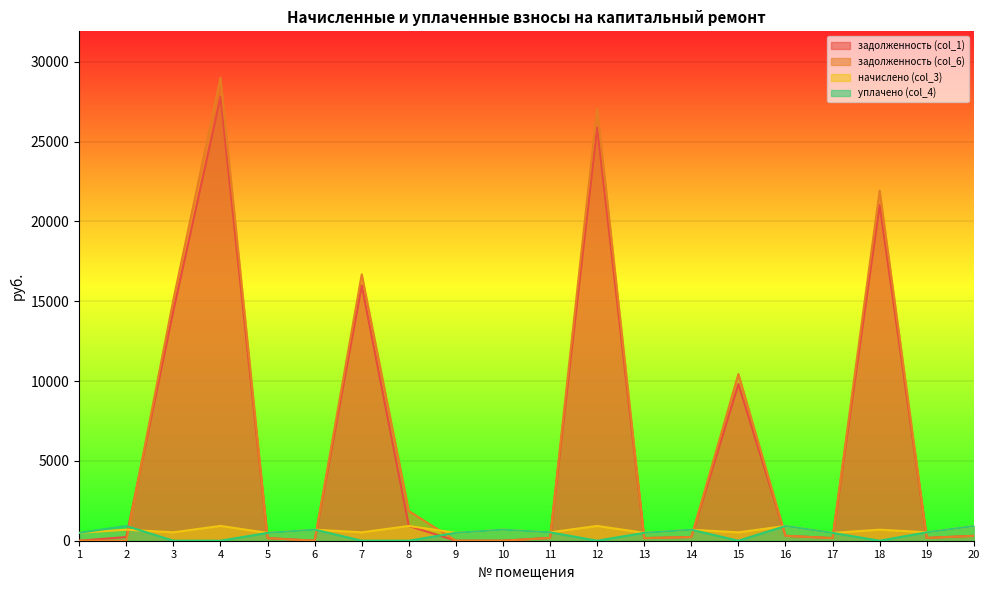

Which series has the largest total across all categories?

задолженность (col_6)